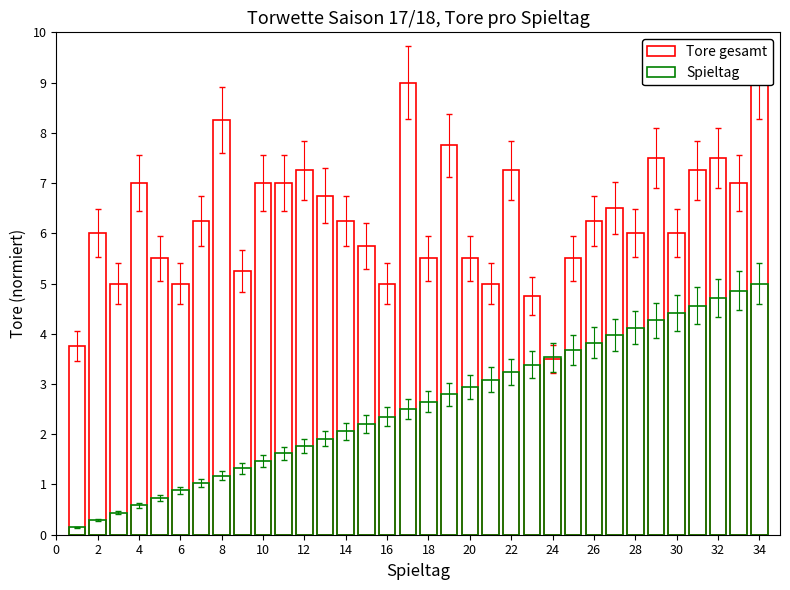

What is the maximum value for Tore gesamt?

9.0